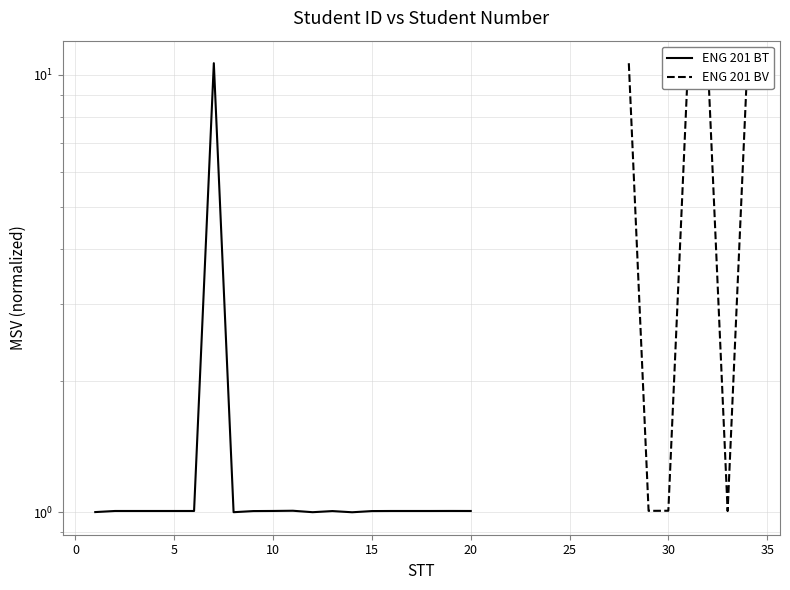

The value at 7 is 15.7. True or false?

False